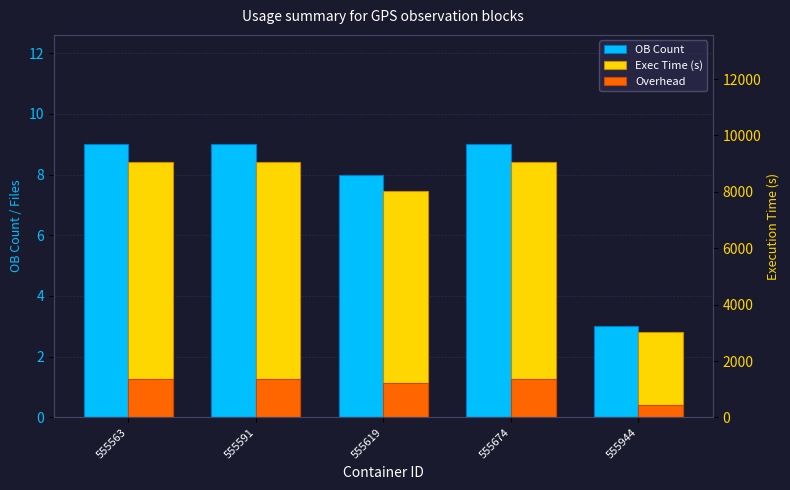

Reading left to right, what are all the values shown in this chart?

OB Count: 555563=9.0	555591=9.0	555619=8.0	555674=9.0	555944=3.0
Exec Time (s): 555563=9045.0	555591=9045.0	555619=8040.0	555674=9045.0	555944=3015.0
Overhead: 555563=1356.8	555591=1356.8	555619=1206.0	555674=1356.8	555944=452.2